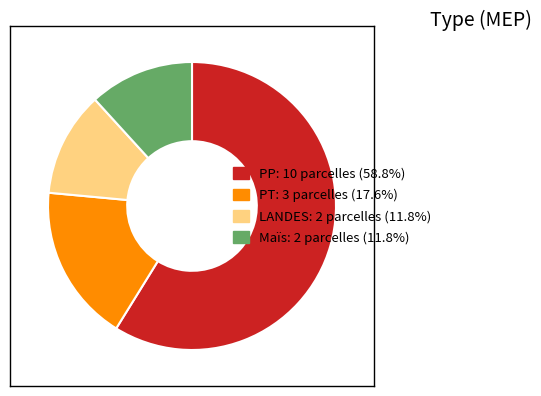

Combined, do PP and PT account for over 50%?

Yes